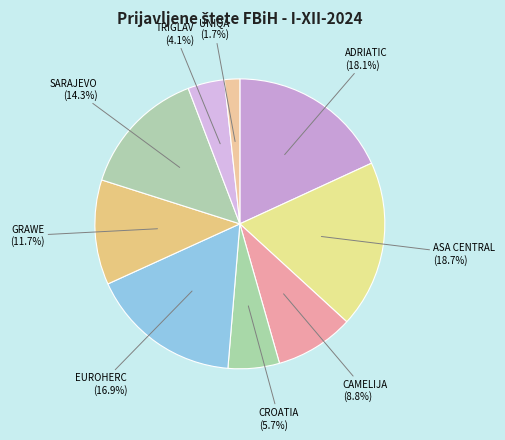

To the nearest percent, what percentage of the pie is UNIQA?

2%